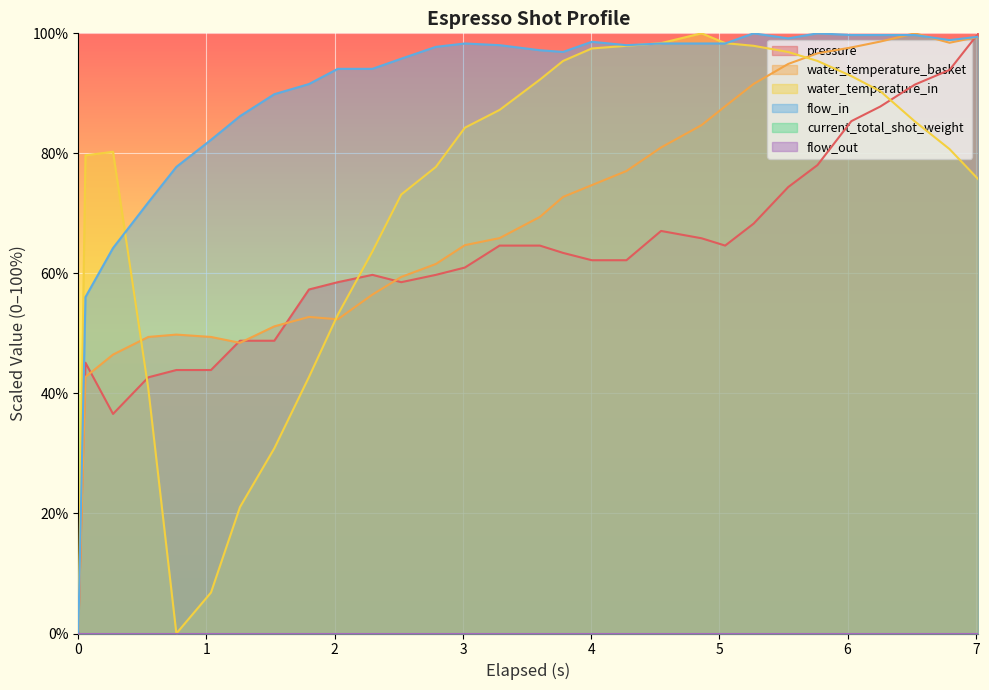

Reading left to right, extract all data points from this chart.

pressure: 0=0.0	1=45.1	2=36.6	3=42.7	4=43.9	5=43.9	6=48.8	7=48.8	8=57.3	9=58.5	10=59.8	11=58.5	12=59.8	13=61.0	14=64.6	15=64.6	16=63.4	17=62.2	18=62.2	19=67.1	20=65.9	21=64.6	22=68.3	23=74.4	24=78.0	25=85.4	26=87.8	27=91.5	28=93.9	29=100.0
water_temperature_basket: 0=0.0	1=42.7	2=46.5	3=49.4	4=49.8	5=49.4	6=48.4	7=51.2	8=52.7	9=52.4	10=56.5	11=59.4	12=61.6	13=64.7	14=65.9	15=69.4	16=72.7	17=74.7	18=77.1	19=81.0	20=84.7	21=87.8	22=91.6	23=94.9	24=96.7	25=97.6	26=98.6	27=100.0	28=98.4	29=99.4
water_temperature_in: 0=0.6	1=79.7	2=80.3	3=40.8	4=0.0	5=6.8	6=21.1	7=30.9	8=42.7	9=53.1	10=63.6	11=73.1	12=77.7	13=84.3	14=87.2	15=92.3	16=95.4	17=97.5	18=97.9	19=98.4	20=100.0	21=98.4	22=97.9	23=96.9	24=95.4	25=92.9	26=90.4	27=85.3	28=80.7	29=75.7
flow_in: 0=0.0	1=56.1	2=64.2	3=71.8	4=77.7	5=82.3	6=86.2	7=89.9	8=91.5	9=94.1	10=94.1	11=95.8	12=97.7	13=98.3	14=98.0	15=97.2	16=96.9	17=98.6	18=98.0	19=98.3	20=98.3	21=98.3	22=100.0	23=99.2	24=100.0	25=99.7	26=99.7	27=99.7	28=98.9	29=99.4